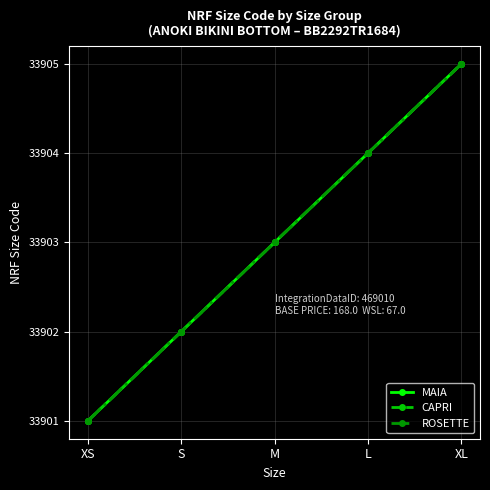

Does the chart have visible grid lines?

Yes